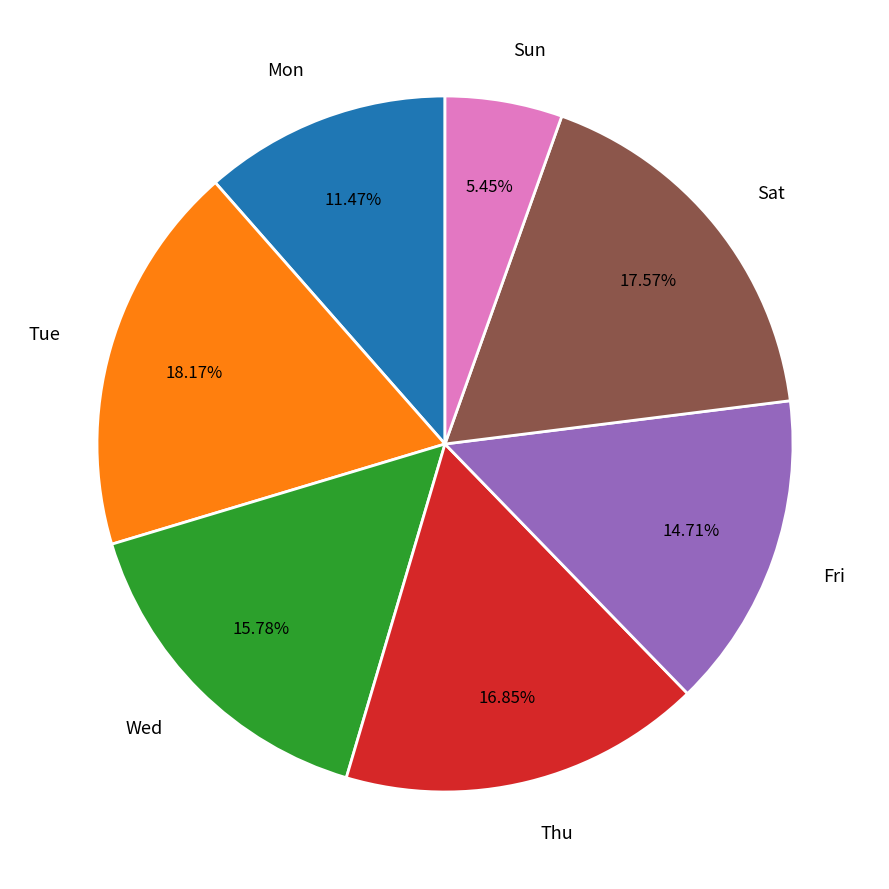

Does any single category account for the majority?

No